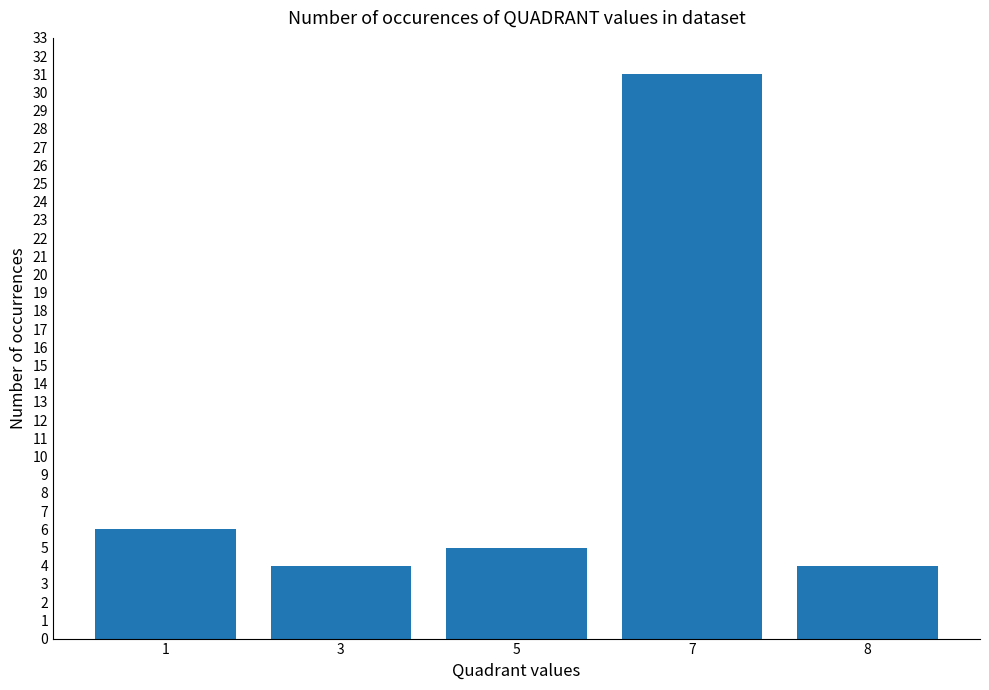

Reading left to right, extract all data points from this chart.

1=6	3=4	5=5	7=31	8=4